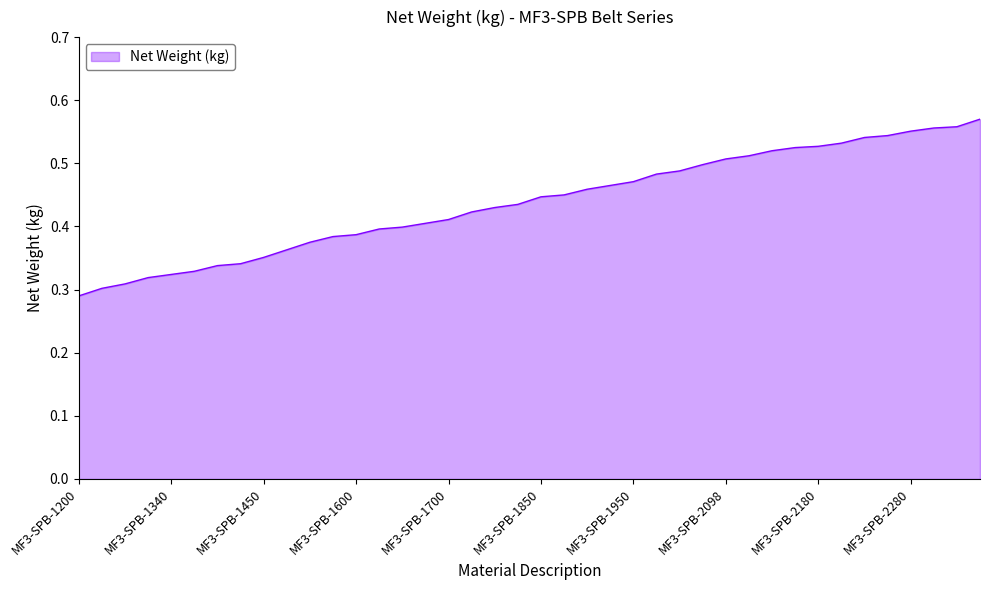

List the labels in order of value, smallest first.

MF3-SPB-1200, MF3-SPB-1250, MF3-SPB-1280, MF3-SPB-1320, MF3-SPB-1340, MF3-SPB-1360, MF3-SPB-1400, MF3-SPB-1410, MF3-SPB-1450, MF3-SPB-1500, MF3-SPB-1550, MF3-SPB-1590, MF3-SPB-1600, MF3-SPB-1640, MF3-SPB-1650, MF3-SPB-1676, MF3-SPB-1700, MF3-SPB-1750, MF3-SPB-1778, MF3-SPB-1800, MF3-SPB-1850, MF3-SPB-1860, MF3-SPB-1900, MF3-SPB-1925, MF3-SPB-1950, MF3-SPB-2000, MF3-SPB-2020, MF3-SPB-2060, MF3-SPB-2098, MF3-SPB-2120, MF3-SPB-2150, MF3-SPB-2170, MF3-SPB-2180, MF3-SPB-2200, MF3-SPB-2240, MF3-SPB-2250, MF3-SPB-2280, MF3-SPB-2300, MF3-SPB-2310, MF3-SPB-2360